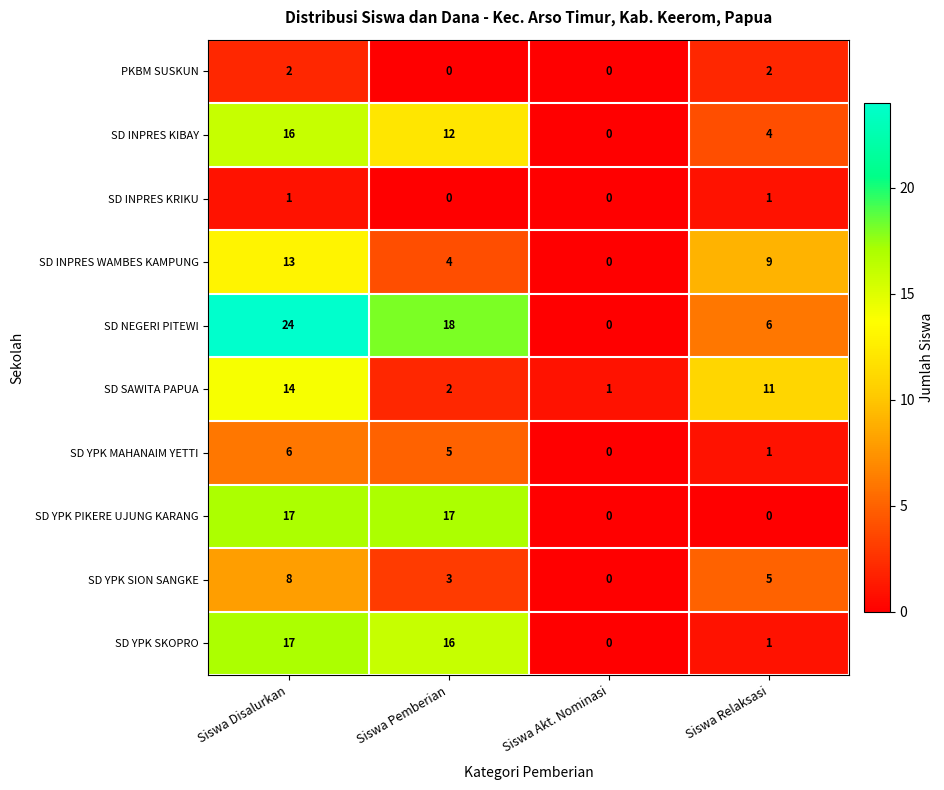

What is the difference between the highest and lowest values at Siswa Relaksasi?

11